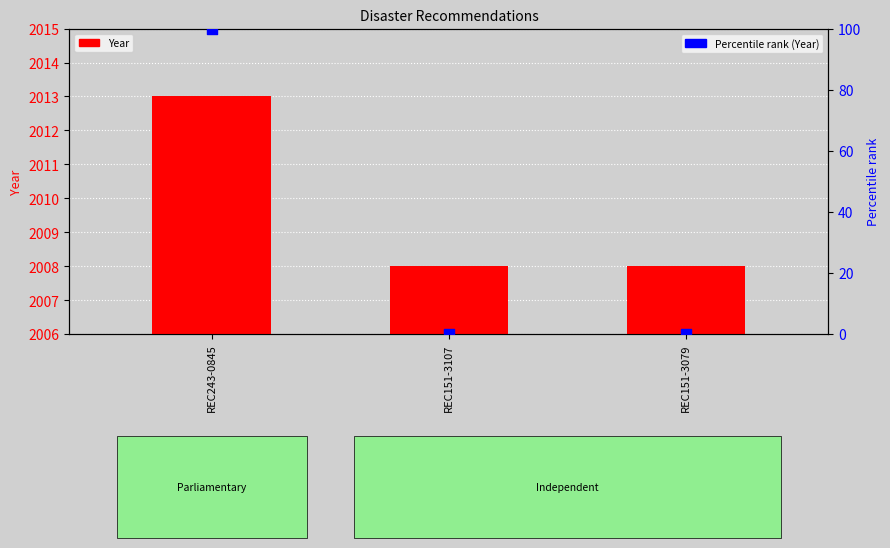

What are all the series names shown in the legend?

Year, Percentile rank (Year)